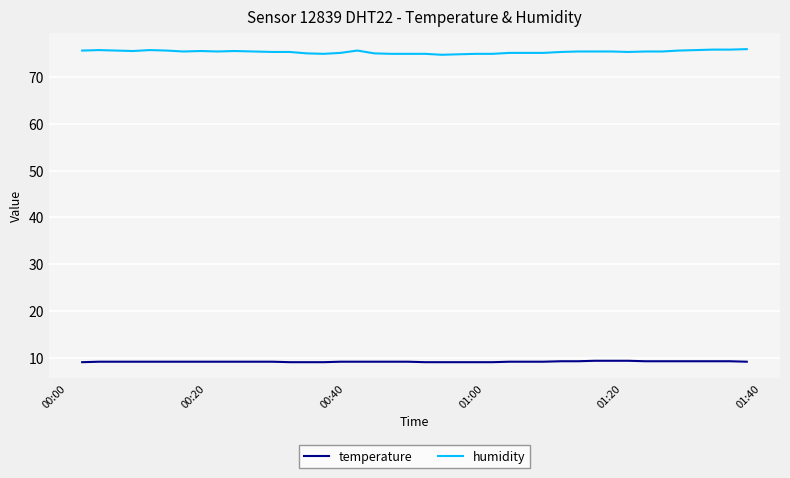

List the series in order of their overall mean, highest first.

humidity, temperature